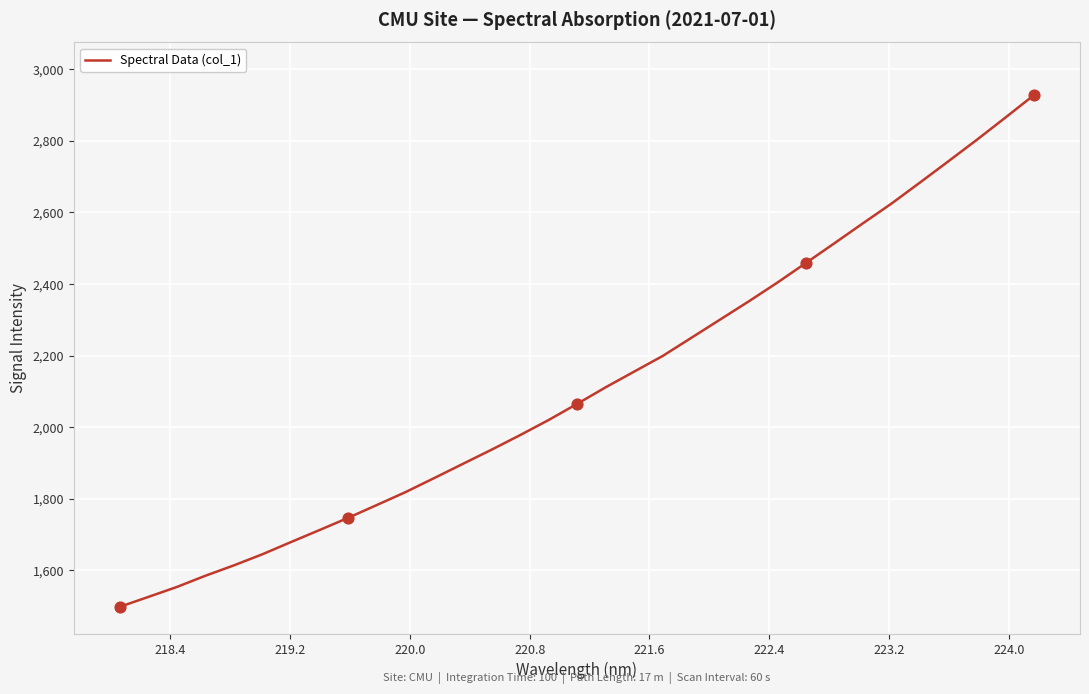

What is the smallest value displayed?

1497.5